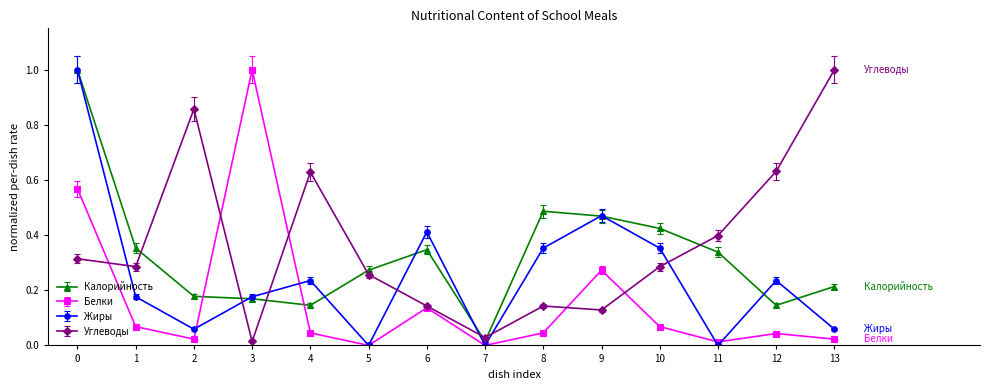

Does the chart have visible grid lines?

No